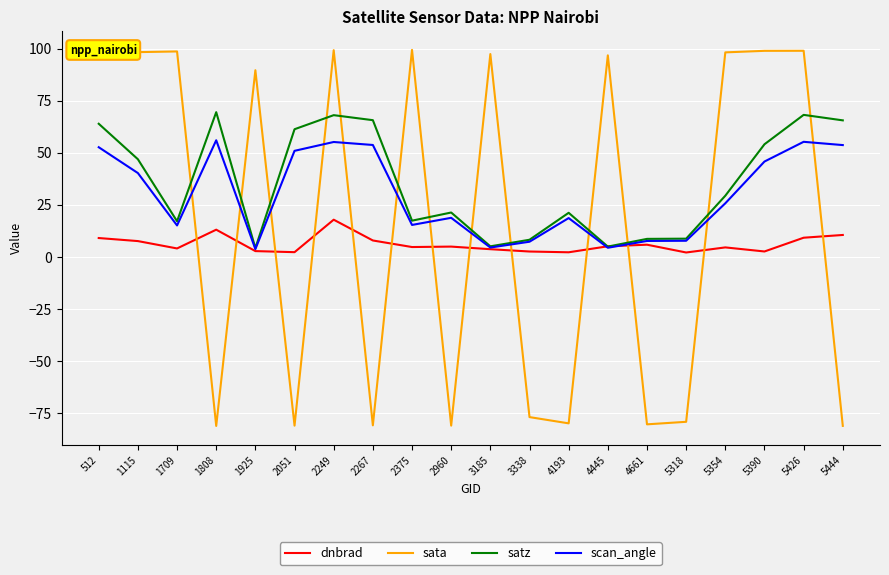

What is the difference between the maximum and minimum values in the satz series?

65.3